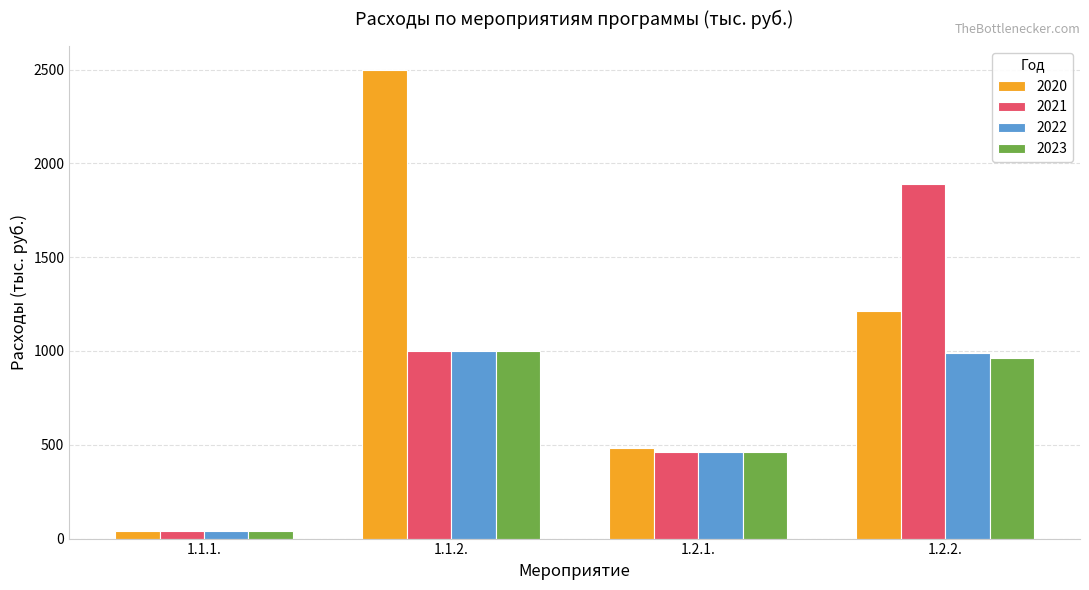

How many data points does each series have?

4